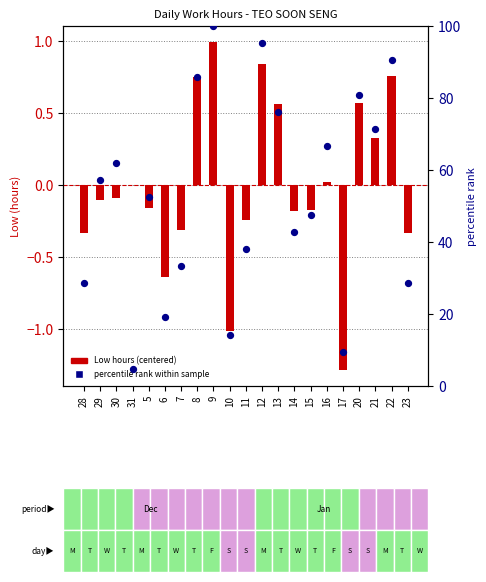

Is the value of percentile rank within sample at 23 greater than the value of Low hours (centered) at 9?

Yes